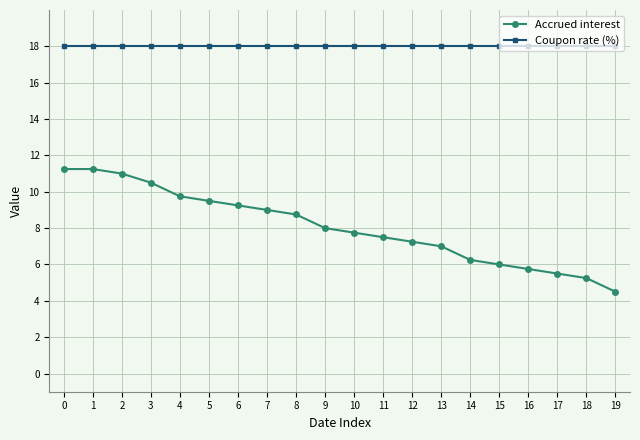

At 7, list the series in order from largest to smallest.

Coupon rate (%), Accrued interest